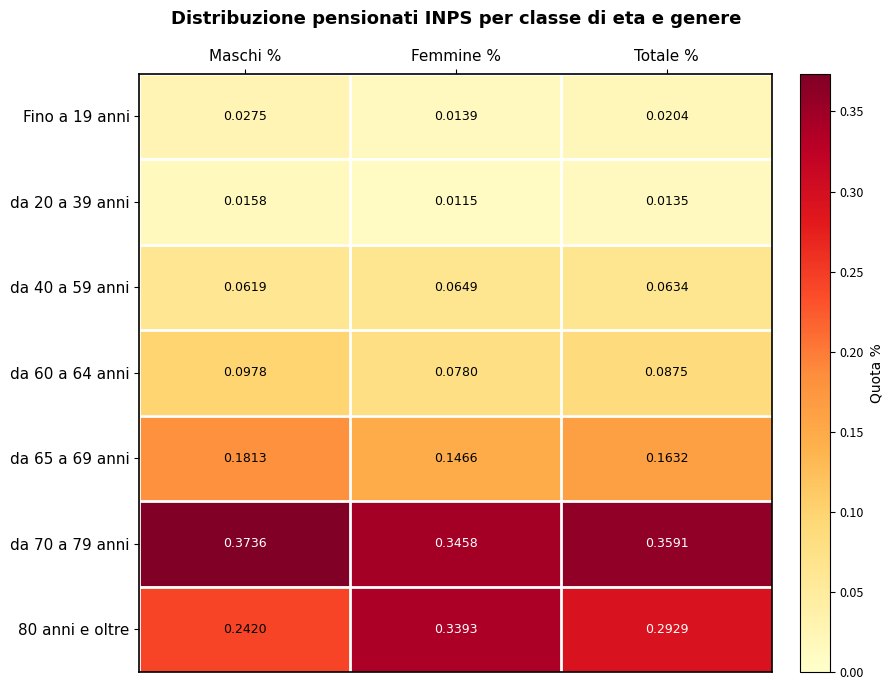

Which series has the largest range (max minus min)?

80 anni e oltre